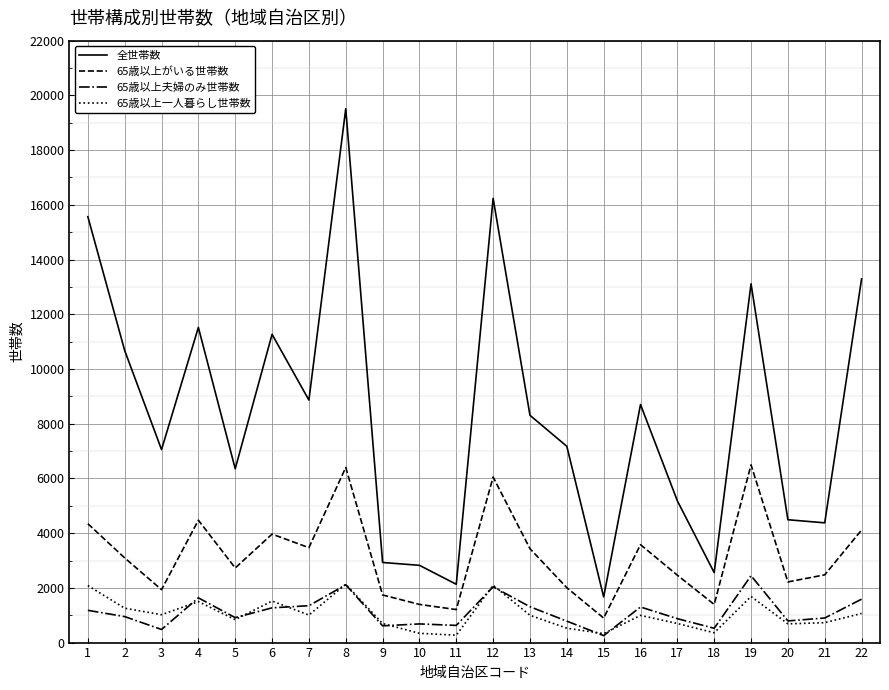

True or false: 65歳以上一人暮らし世帯数 and 65歳以上がいる世帯数 cross at least once.

False